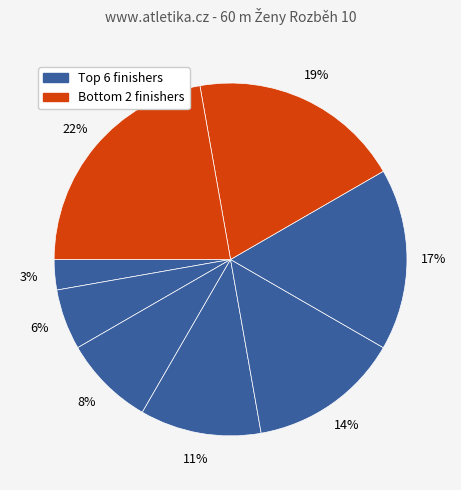

Count the number of slices in the pie.

8